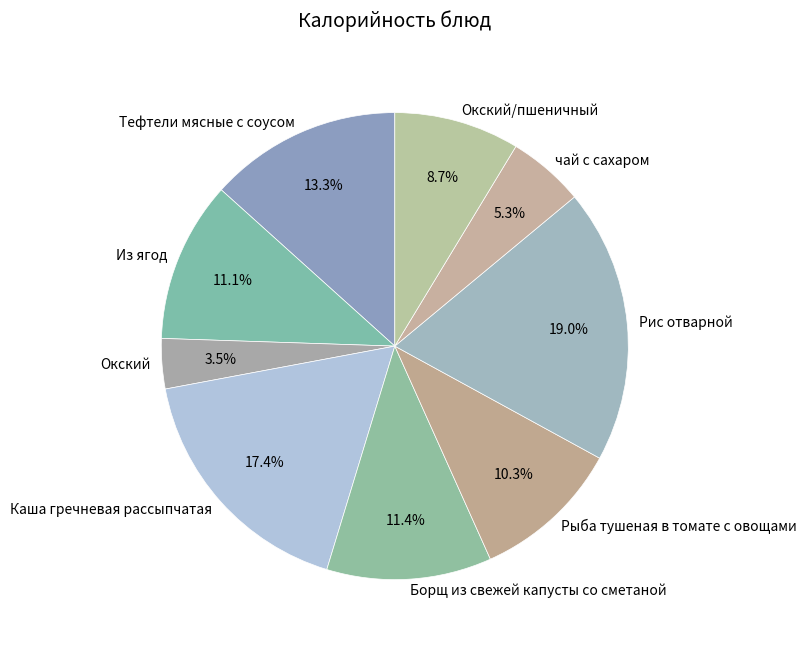

What is the smallest slice in the pie chart?

Окский